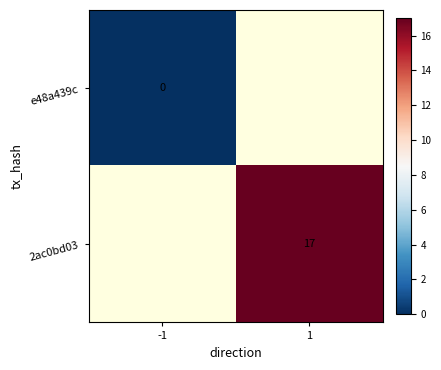

The 2ac0bd03 series shows 12 at 1. True or false?

False